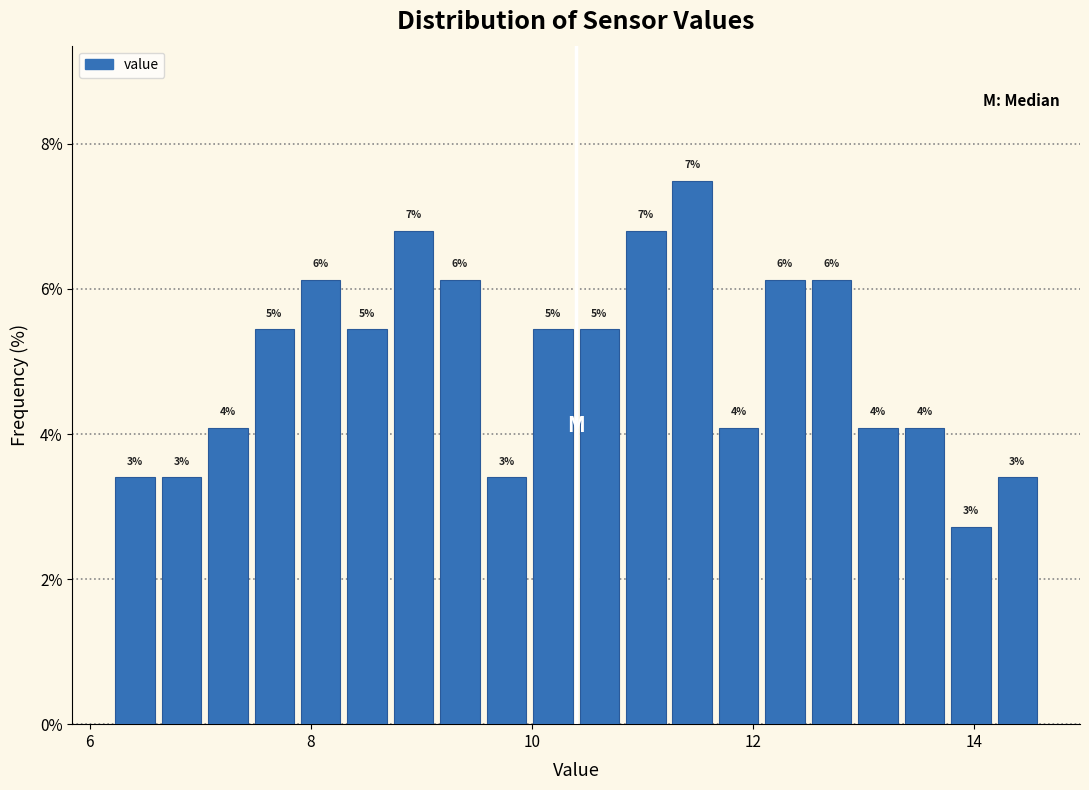

Around what value on the x-axis is the tallest bar? Give the approximate position of its centre, as read against the axis.

11.4